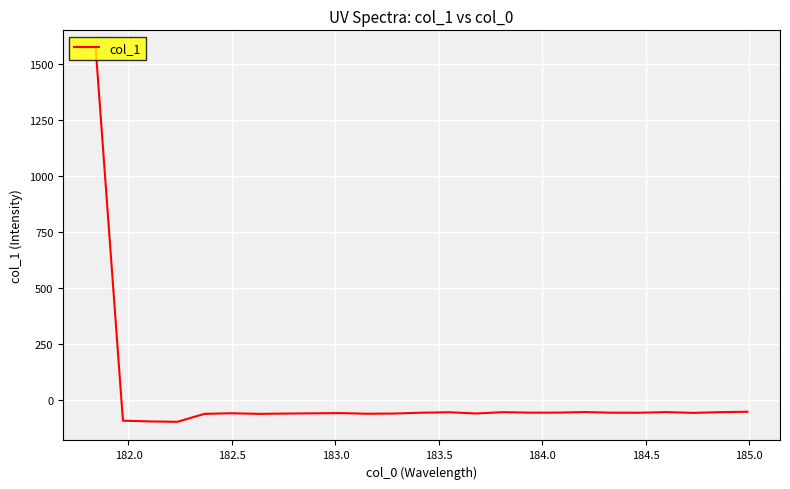

Count the number of values greater than -56.

12